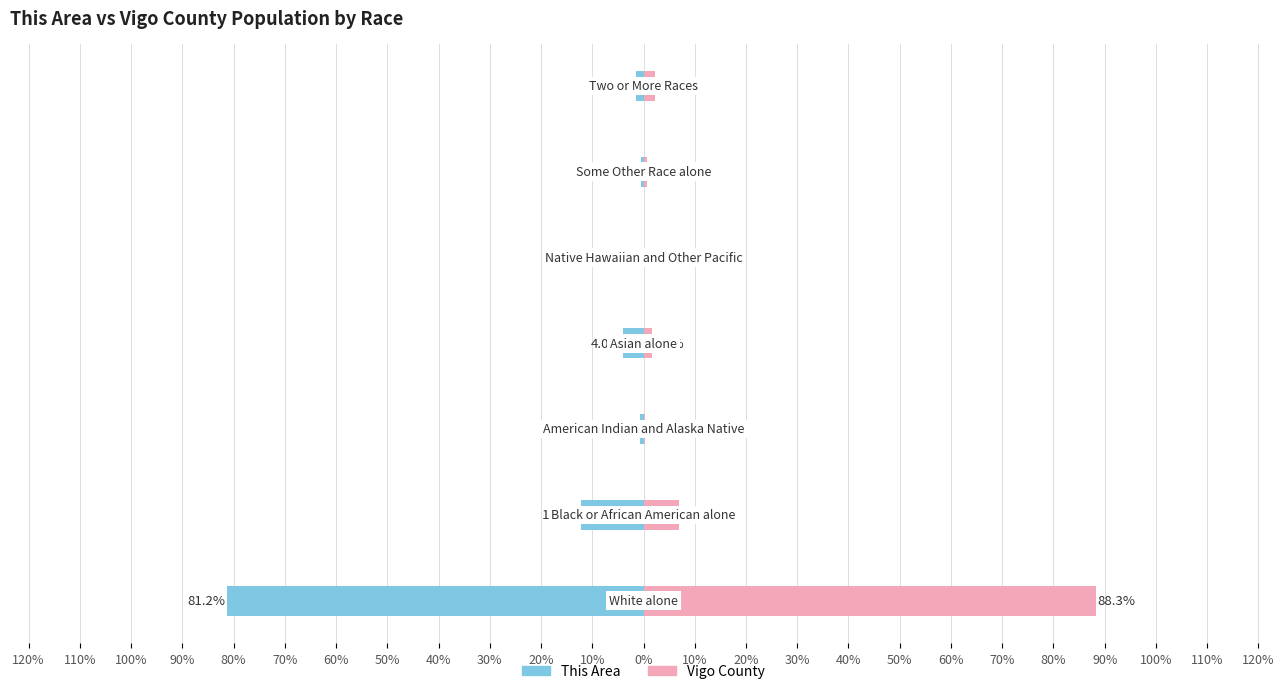

Count the number of categories in the chart.

7